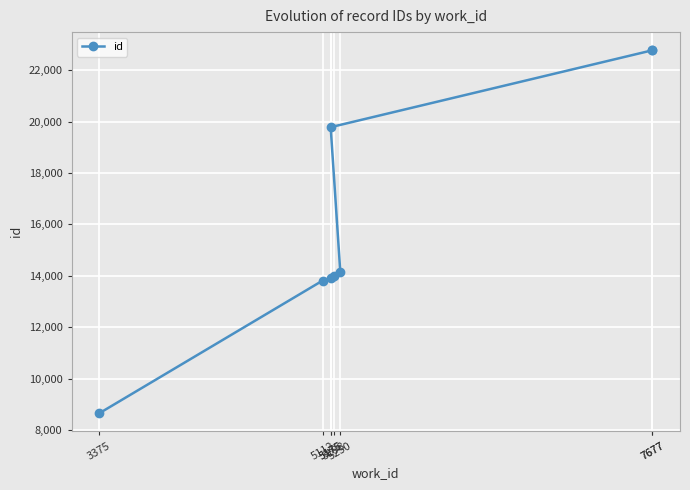

At which label does the data first exceed 14142?

5175